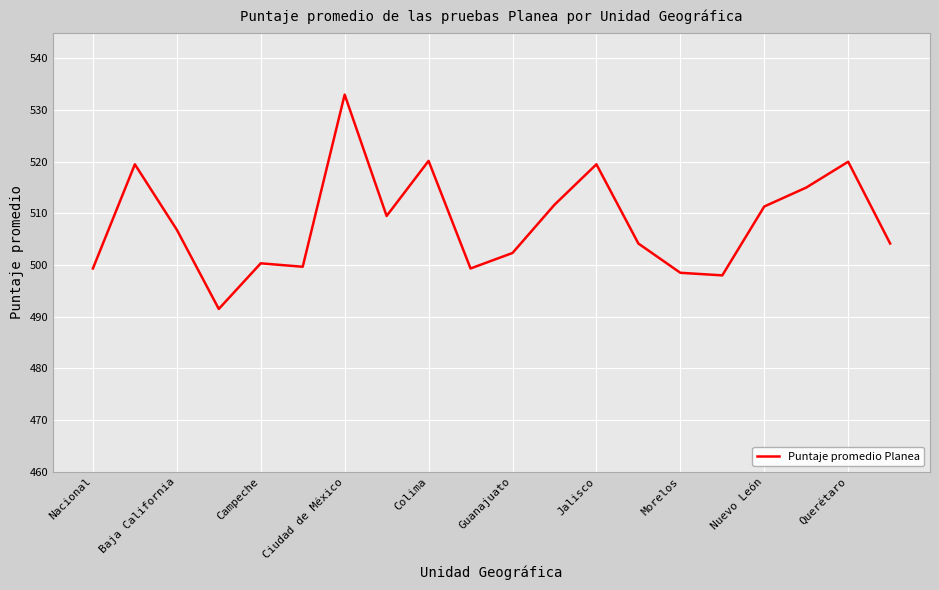

What is the maximum value shown in the chart?

533.0